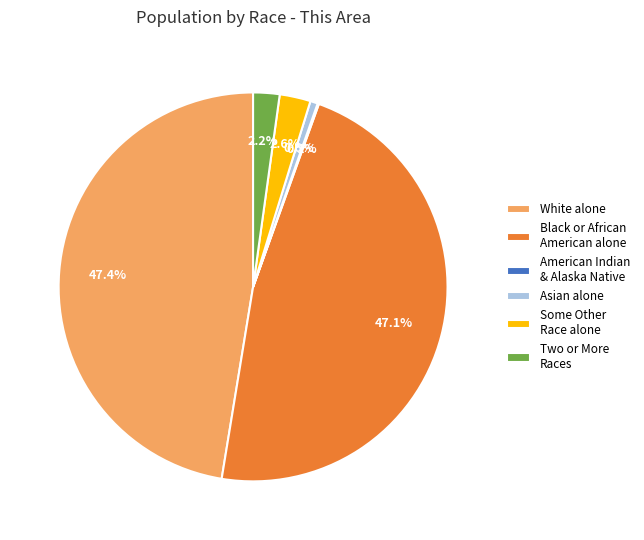

Is there a majority slice in this chart?

No